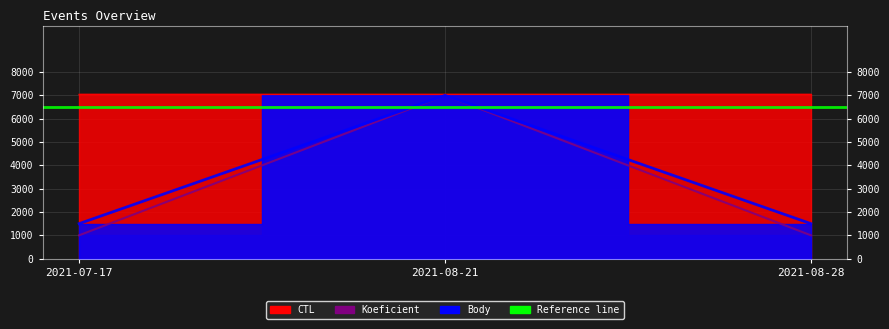

What is the value of the CTL point at the 3rd from the left?

7044.0